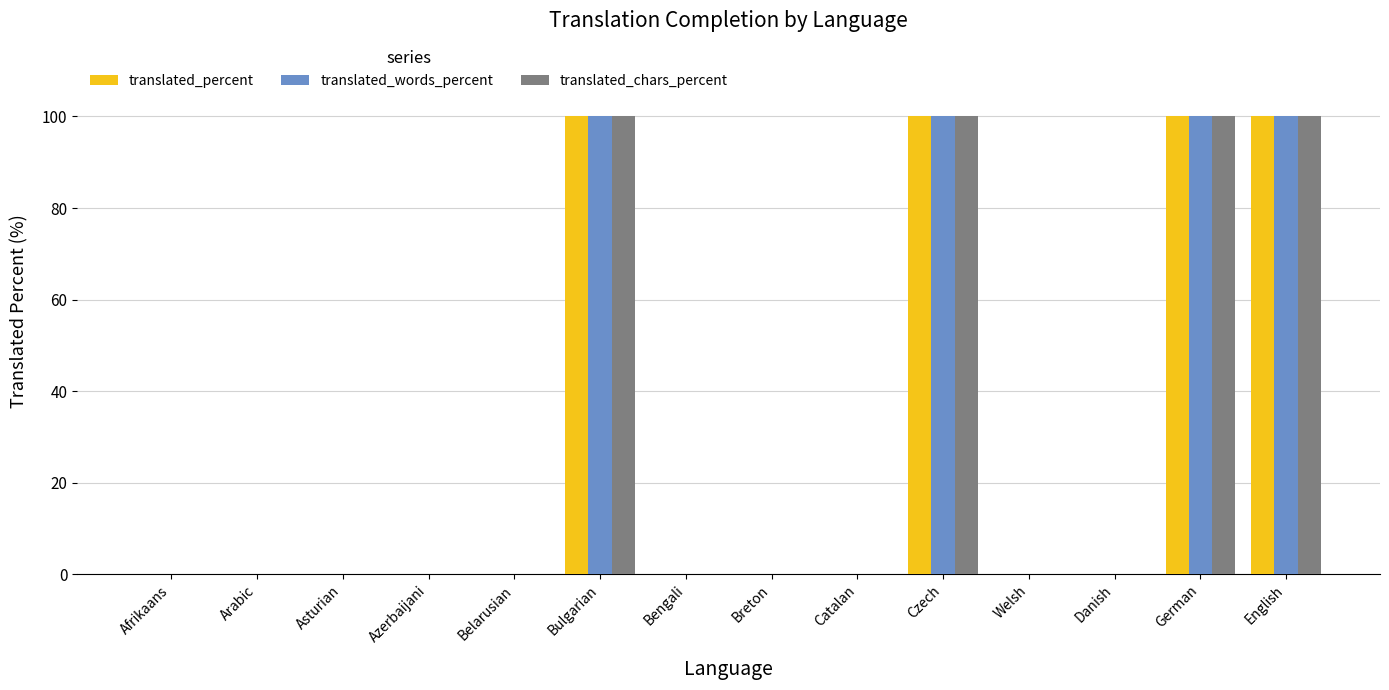

What is the sum of all translated_percent values?

400